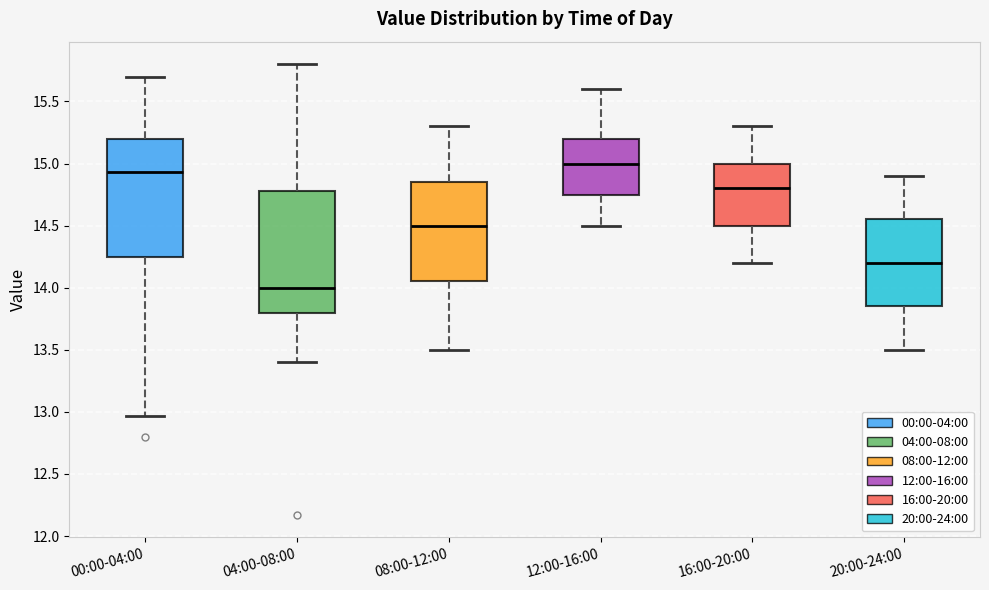

Reading left to right, read every box against the y-axis: the position of its median line, the range the box covers, and the ends of its whiskers. The values are not printed on the chart, so give them approximately, as read against the axis.

00:00-04:00: median 14.95, box 14.25 to 15.20, whiskers 12.95 to 15.70
04:00-08:00: median 14.00, box 13.80 to 14.80, whiskers 13.40 to 15.80
08:00-12:00: median 14.50, box 14.05 to 14.85, whiskers 13.50 to 15.30
12:00-16:00: median 15.00, box 14.75 to 15.20, whiskers 14.50 to 15.60
16:00-20:00: median 14.80, box 14.50 to 15.00, whiskers 14.20 to 15.30
20:00-24:00: median 14.20, box 13.85 to 14.55, whiskers 13.50 to 14.90